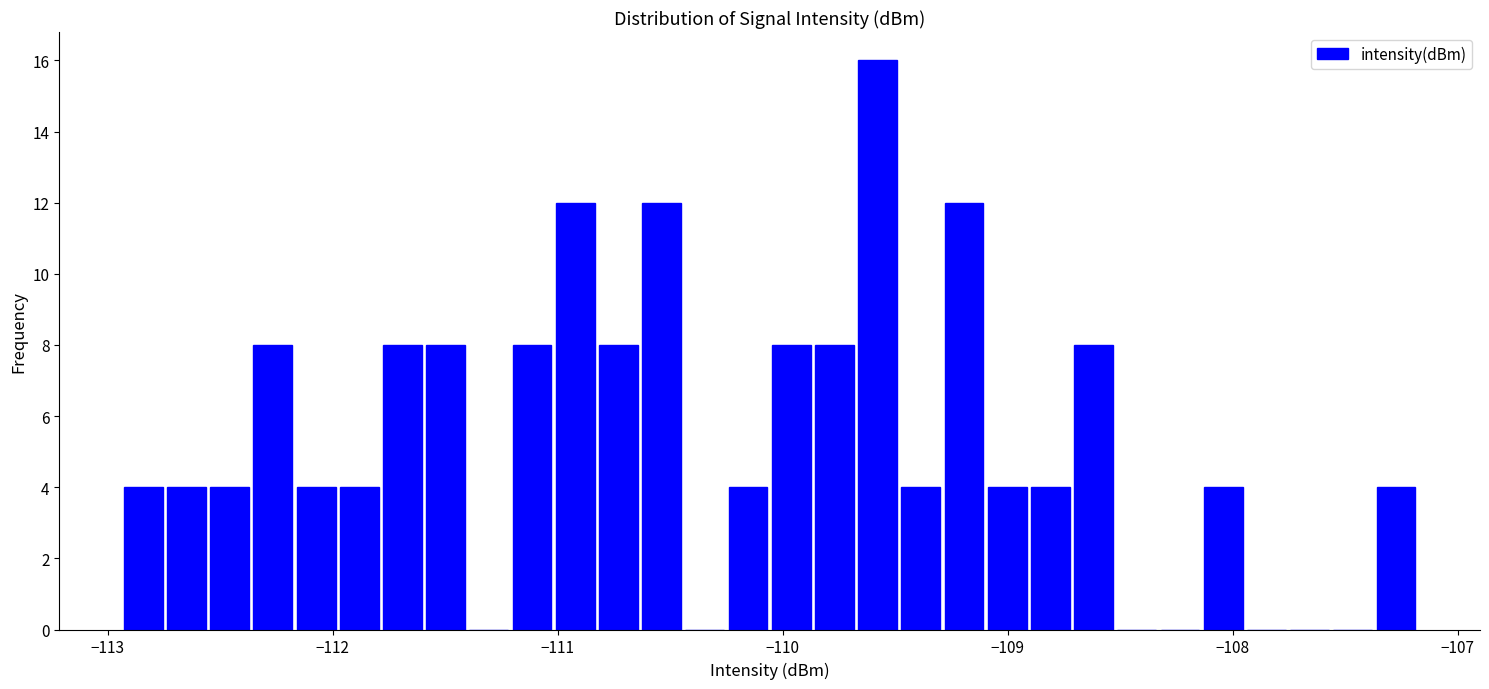

Around what value on the x-axis is the tallest bar? Give the approximate position of its centre, as read against the axis.

-109.6